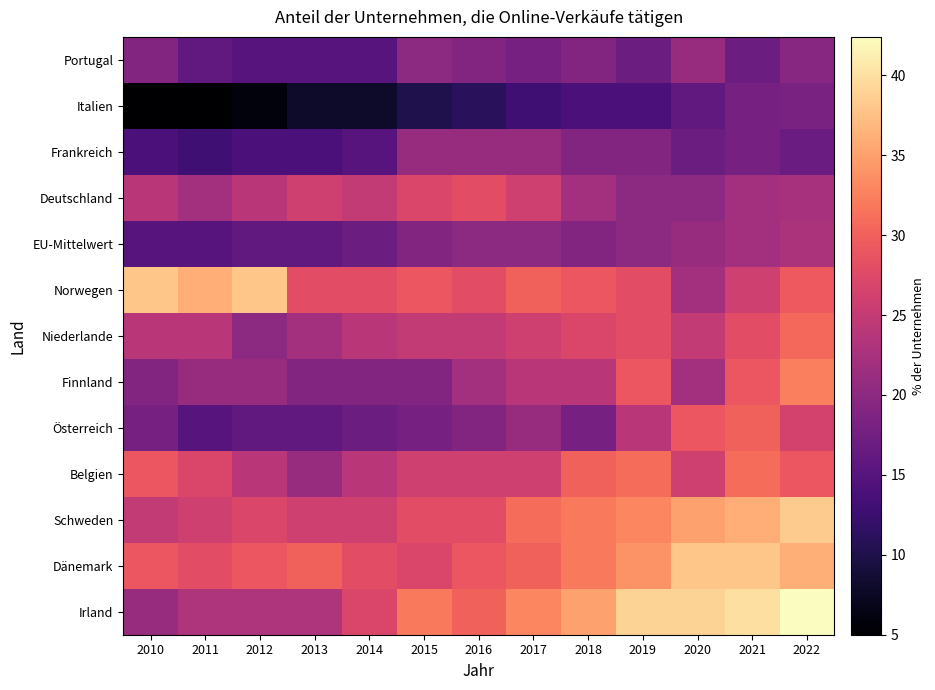

Reading left to right, what are all the values shown in this chart?

Portugal: 2010=19.0	2011=16.0	2012=15.0	2013=15.0	2014=15.0	2015=20.0	2016=19.0	2017=18.0	2018=19.0	2019=17.0	2020=21.0	2021=17.0	2022=19.6
Italien: 2010=5.0	2011=5.0	2012=6.0	2013=8.0	2014=8.0	2015=10.0	2016=11.0	2017=13.0	2018=14.0	2019=14.0	2020=16.0	2021=18.0	2022=18.3
Frankreich: 2010=14.0	2011=13.0	2012=14.0	2013=14.0	2014=15.0	2015=21.0	2016=21.0	2017=21.0	2018=19.0	2019=19.0	2020=17.0	2021=18.0	2022=16.9
Deutschland: 2010=24.0	2011=22.0	2012=24.0	2013=26.0	2014=25.0	2015=27.0	2016=28.0	2017=26.0	2018=22.0	2019=20.0	2020=20.0	2021=22.0	2022=22.4
EU-Mittelwert: 2010=15.0	2011=15.0	2012=16.0	2013=16.0	2014=17.0	2015=19.0	2016=20.0	2017=20.0	2018=19.0	2019=20.0	2020=21.0	2021=22.0	2022=22.8
Norwegen: 2010=38.0	2011=36.0	2012=38.0	2013=28.0	2014=28.0	2015=29.0	2016=28.0	2017=30.0	2018=29.0	2019=28.0	2020=22.0	2021=26.0	2022=29.3
Niederlande: 2010=24.0	2011=24.0	2012=20.0	2013=22.0	2014=24.0	2015=25.0	2016=25.0	2017=26.0	2018=27.0	2019=28.0	2020=25.0	2021=28.0	2022=30.6
Finnland: 2010=19.0	2011=21.0	2012=21.0	2013=19.0	2014=19.0	2015=19.0	2016=22.0	2017=24.0	2018=24.0	2019=29.0	2020=22.0	2021=29.0	2022=32.4
Österreich: 2010=18.0	2011=15.0	2012=16.0	2013=16.0	2014=17.0	2015=18.0	2016=19.0	2017=21.0	2018=18.0	2019=24.0	2020=29.0	2021=30.0	2022=26.4
Belgien: 2010=29.0	2011=27.0	2012=24.0	2013=21.0	2014=24.0	2015=26.0	2016=26.0	2017=26.0	2018=30.0	2019=31.0	2020=26.0	2021=31.0	2022=29.1
Schweden: 2010=25.0	2011=26.0	2012=27.0	2013=26.0	2014=26.0	2015=28.0	2016=28.0	2017=31.0	2018=32.0	2019=33.0	2020=35.0	2021=36.0	2022=38.4
Dänemark: 2010=29.0	2011=28.0	2012=29.0	2013=30.0	2014=28.0	2015=27.0	2016=29.0	2017=30.0	2018=32.0	2019=34.0	2020=38.0	2021=38.0	2022=36.2
Irland: 2010=21.0	2011=23.0	2012=23.0	2013=23.0	2014=27.0	2015=32.0	2016=30.0	2017=33.0	2018=35.0	2019=39.0	2020=39.0	2021=40.0	2022=42.4